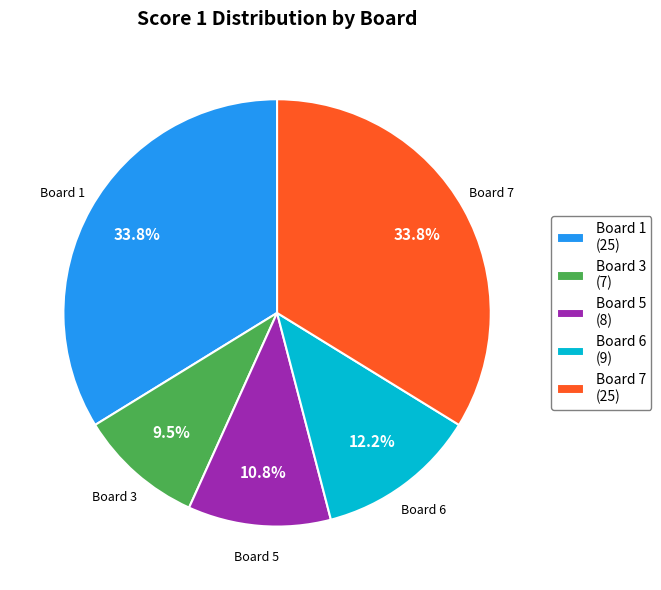

Between Board 5 (8) and Board 1 (25), which is larger?

Board 1 (25)